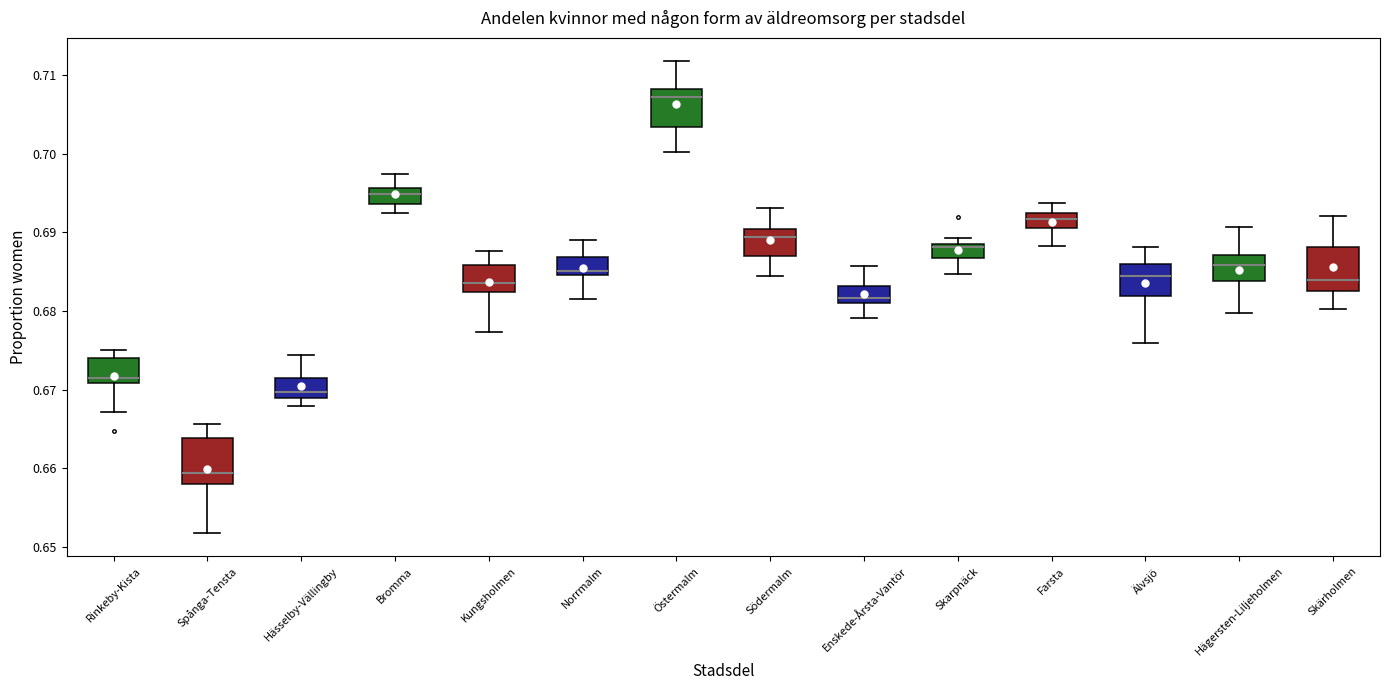

Reading left to right, read every box against the y-axis: the position of its median line, the range the box covers, and the ends of its whiskers. The values are not printed on the chart, so give them approximately, as read against the axis.

Rinkeby-Kista: median 0.672, box 0.671 to 0.674, whiskers 0.667 to 0.675
Spånga-Tensta: median 0.659, box 0.658 to 0.664, whiskers 0.652 to 0.666
Hässelby-Vällingby: median 0.670, box 0.669 to 0.672, whiskers 0.668 to 0.674
Bromma: median 0.695, box 0.694 to 0.696, whiskers 0.692 to 0.697
Kungsholmen: median 0.684, box 0.682 to 0.686, whiskers 0.677 to 0.688
Norrmalm: median 0.685 (just above the box's lower edge), box 0.685 to 0.687, whiskers 0.681 to 0.689
Östermalm: median 0.707, box 0.703 to 0.708, whiskers 0.700 to 0.712
Södermalm: median 0.689, box 0.687 to 0.690, whiskers 0.685 to 0.693
Enskede-Årsta-Vantör: median 0.682, box 0.681 to 0.683, whiskers 0.679 to 0.686
Skarpnäck: median 0.688, box 0.687 to 0.689, whiskers 0.685 to 0.689 (just above the box's upper edge)
Farsta: median 0.692, box 0.691 to 0.693, whiskers 0.688 to 0.694
Älvsjö: median 0.684, box 0.682 to 0.686, whiskers 0.676 to 0.688
Hägersten-Liljeholmen: median 0.686, box 0.684 to 0.687, whiskers 0.680 to 0.691
Skärholmen: median 0.684, box 0.683 to 0.688, whiskers 0.680 to 0.692